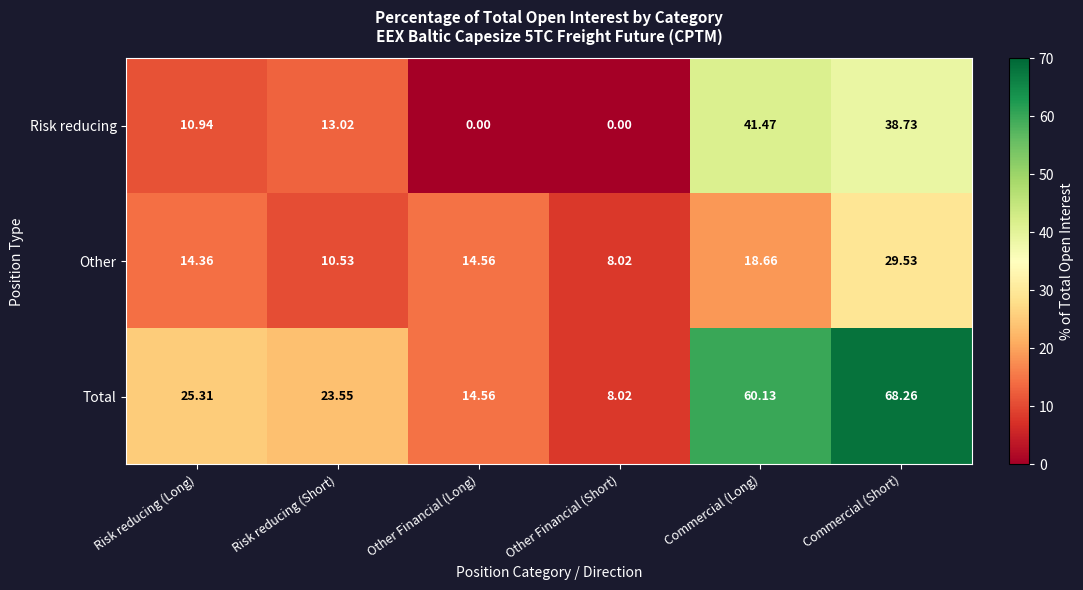

Which series has the widest spread of values?

Total